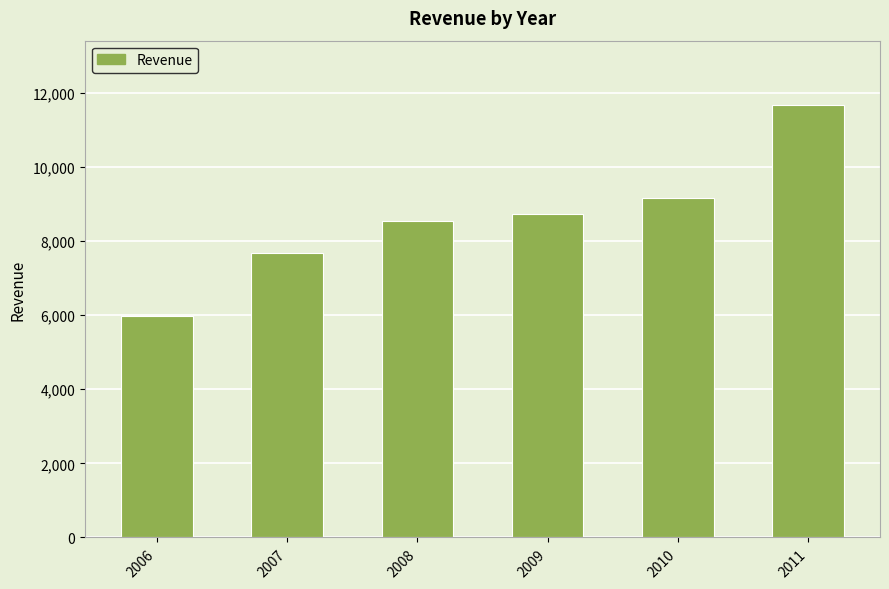

What is the value of the 5th bar from the left?

9156.3